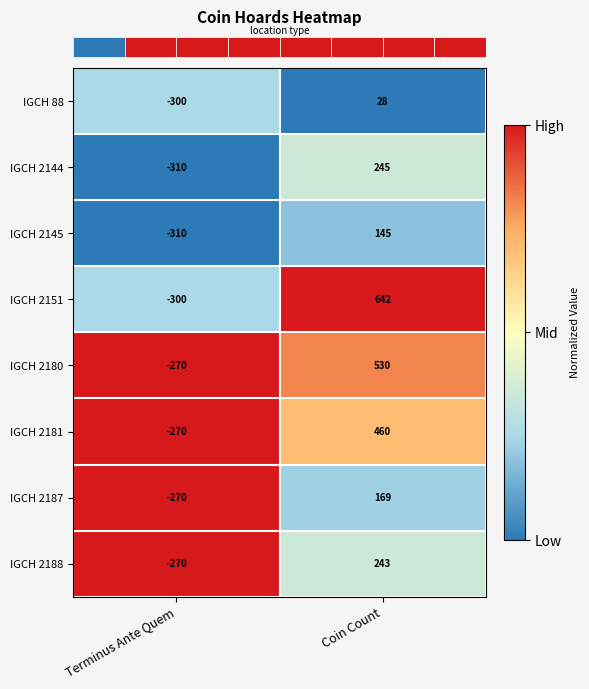

What is the average value of the IGCH 2180 series?

130